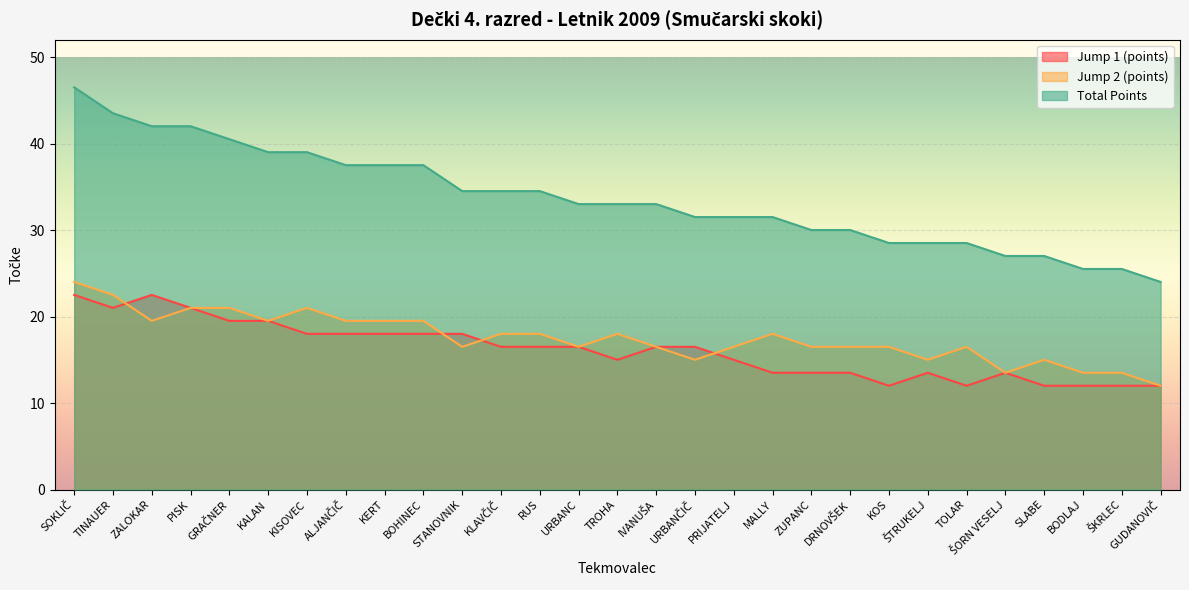

Rank the categories by Total Points value from lowest to highest.

GUDANOVIČ, BODLAJ, ŠKRLEC, ŠORN VESELJ, SLABE, KOS, ŠTRUKELJ, TOLAR, ZUPANC, DRNOVŠEK, URBANČIČ, PRIJATELJ, MALLY, URBANC, TROHA, IVANUŠA, STANOVNIK, KLAVČIČ, RUS, ALJANČIČ, KERT, BOHINEC, KALAN, KISOVEC, GRAČNER, ZALOKAR, PISK, TINAUER, SOKLIČ